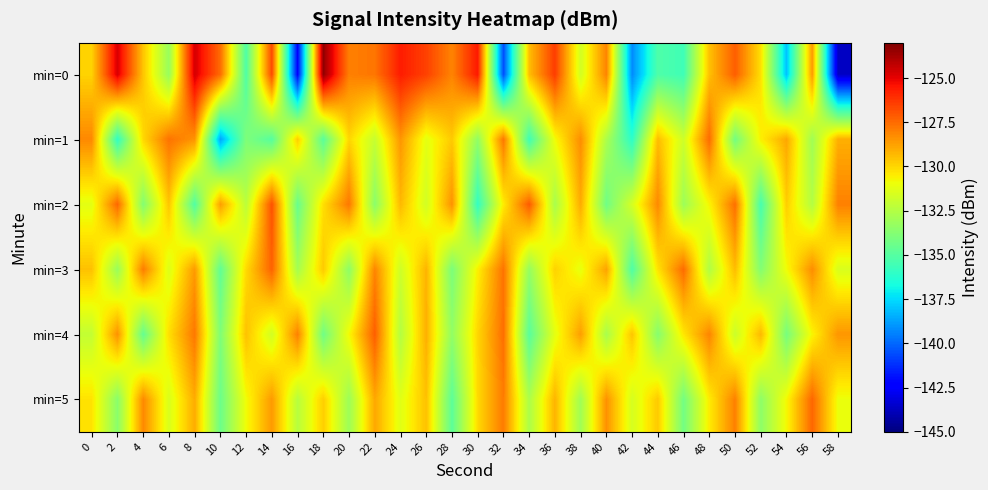

What is the total value across all series at 16?

-799.9